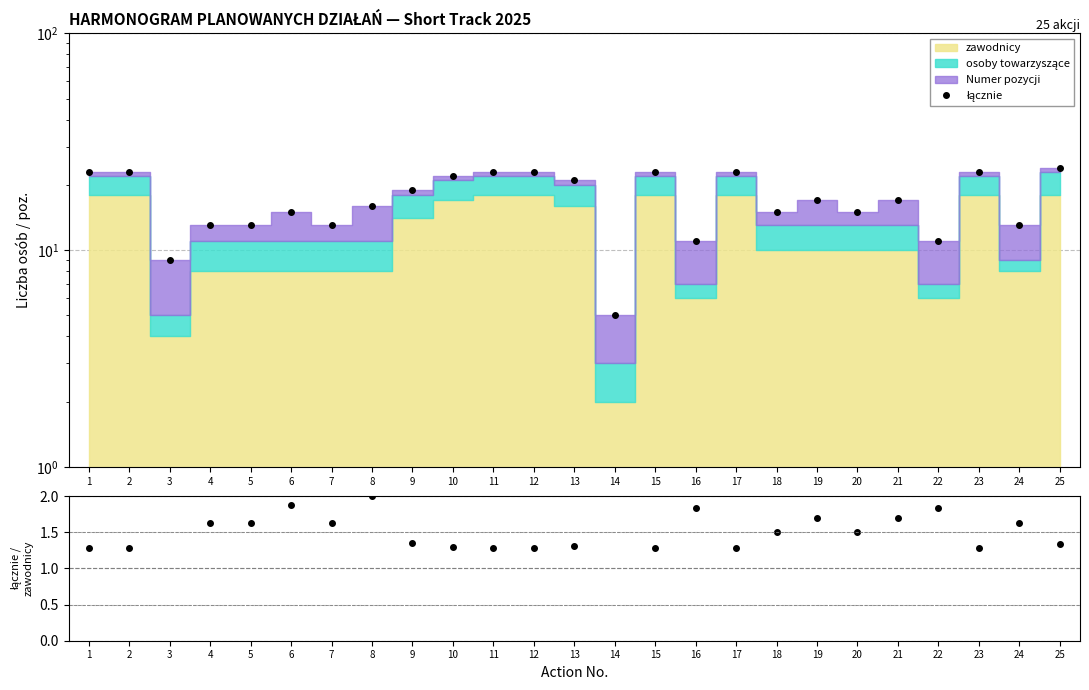

Which has a higher value, 13 or 2?

2